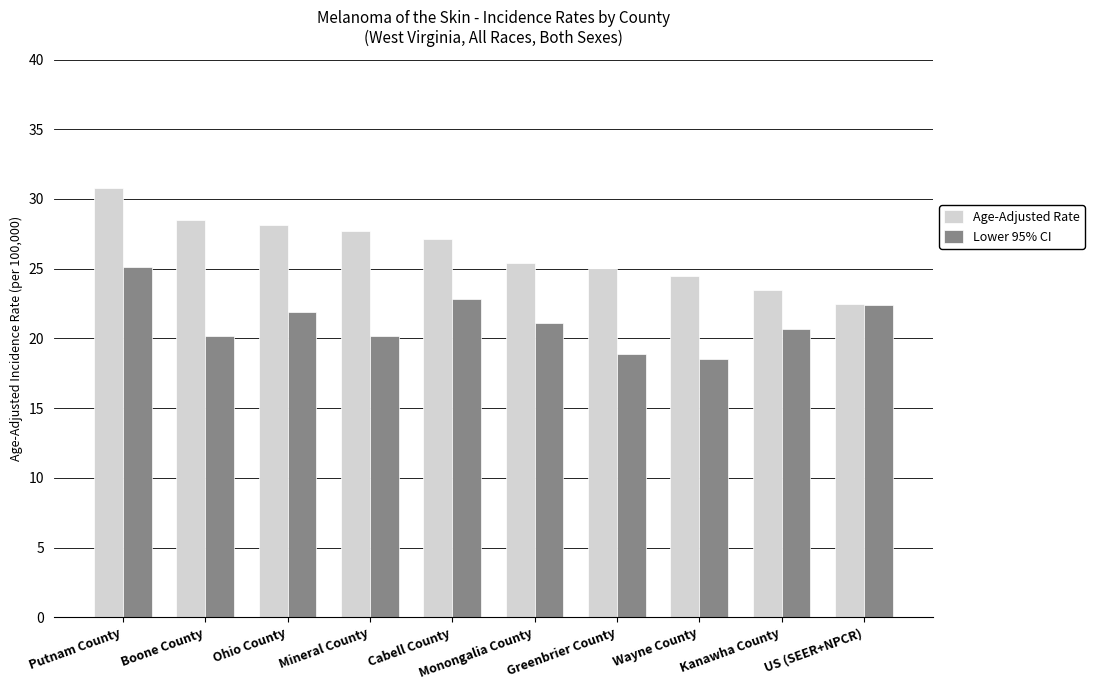

What is the minimum value shown in the chart?

18.5